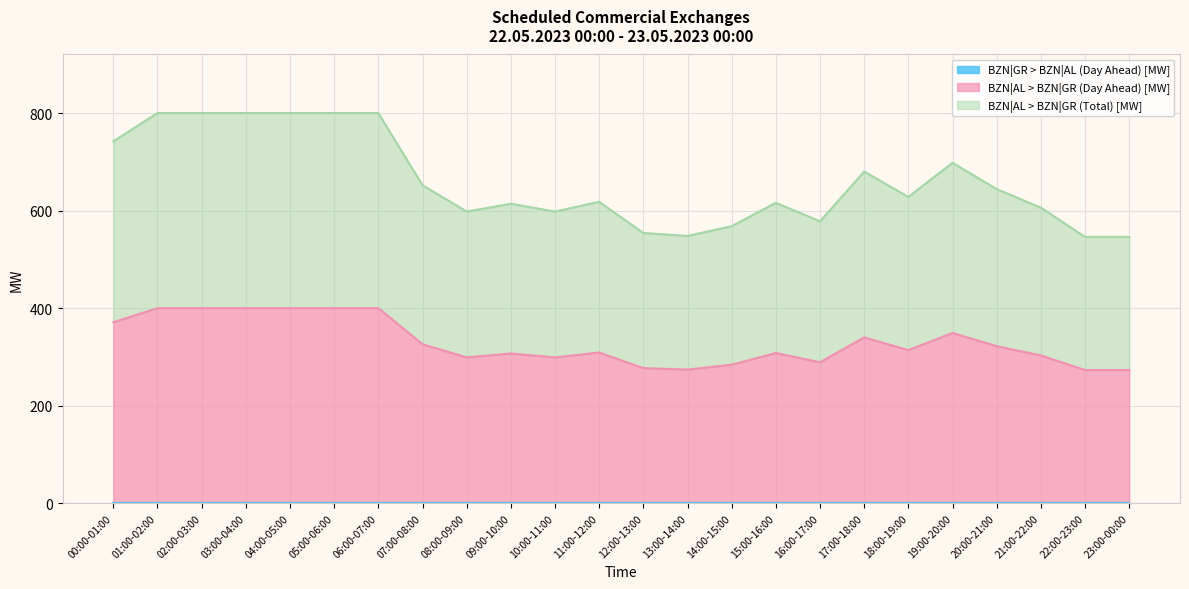

True or false: BZN|AL > BZN|GR (Total) [MW] and BZN|AL > BZN|GR (Day Ahead) [MW] intersect in this chart.

False